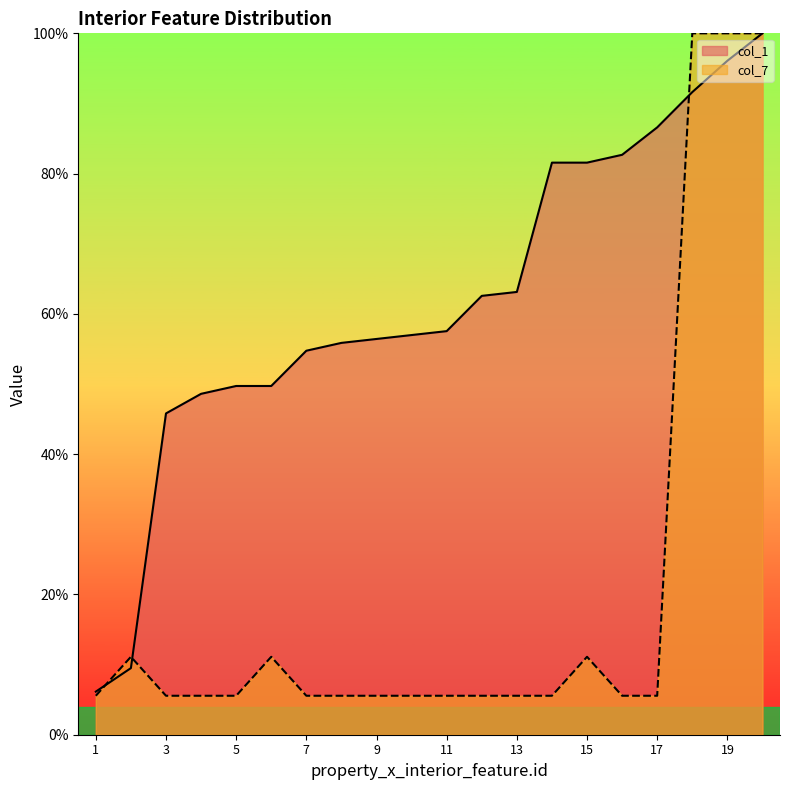

How many lines are shown in the chart?

2